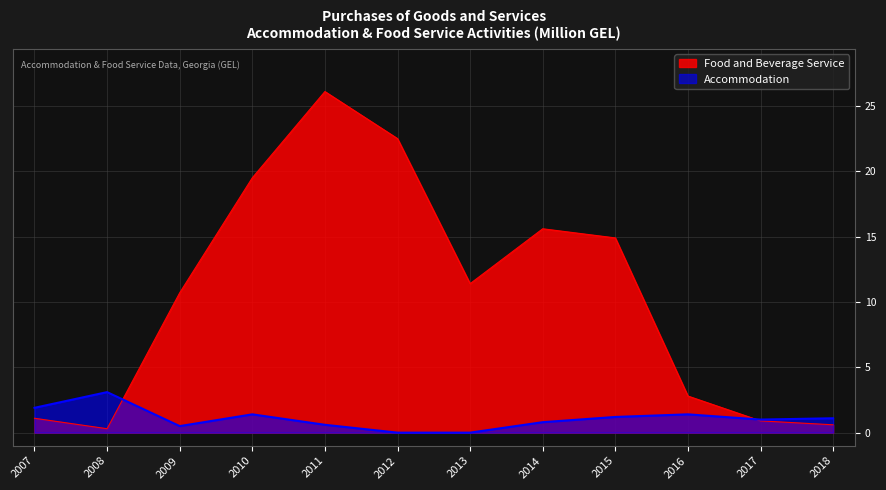

Rank the series by their maximum value, from highest to lowest.

Food and Beverage Service, Accommodation